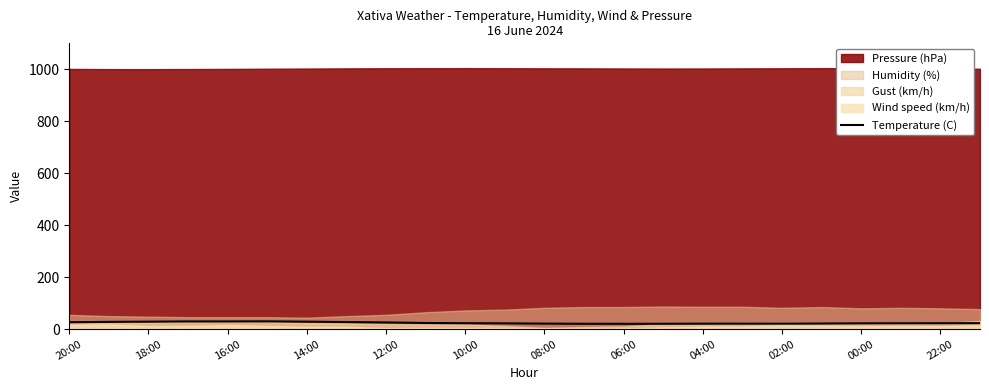

True or false: Temperature (C) has a value of 22.6 at 22:00.

True